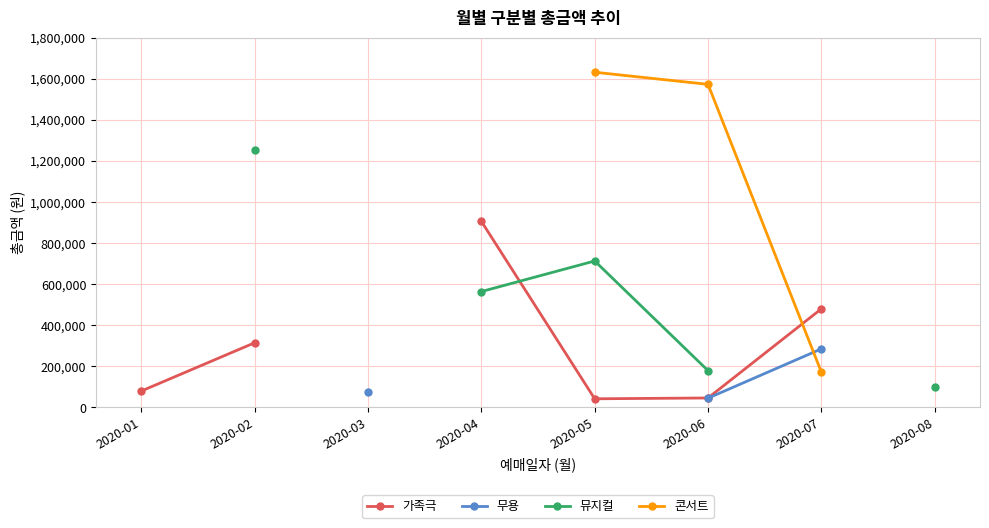

What are all the series names shown in the legend?

가족극, 무용, 뮤지컬, 콘서트